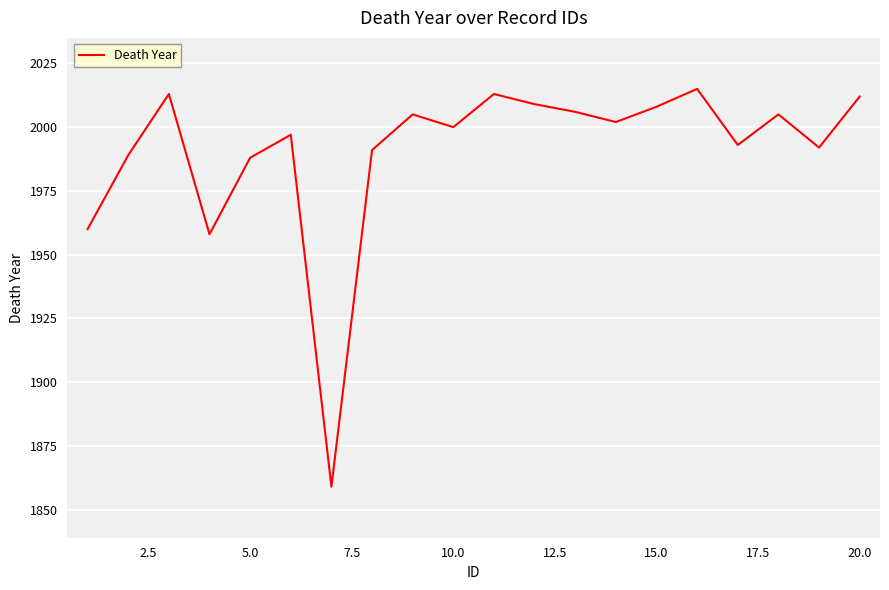

How many lines are shown in the chart?

1